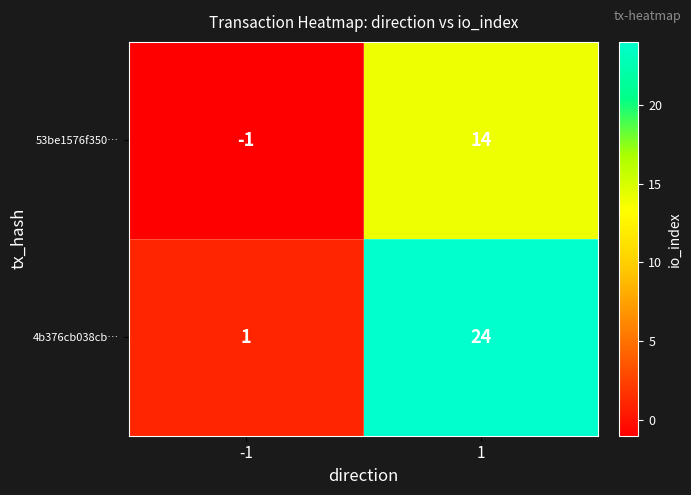

At how many categories does at least one series exceed 0?

2